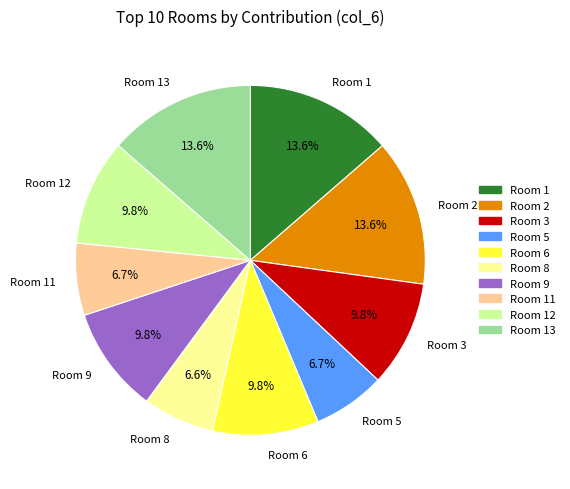

Is there a majority slice in this chart?

No